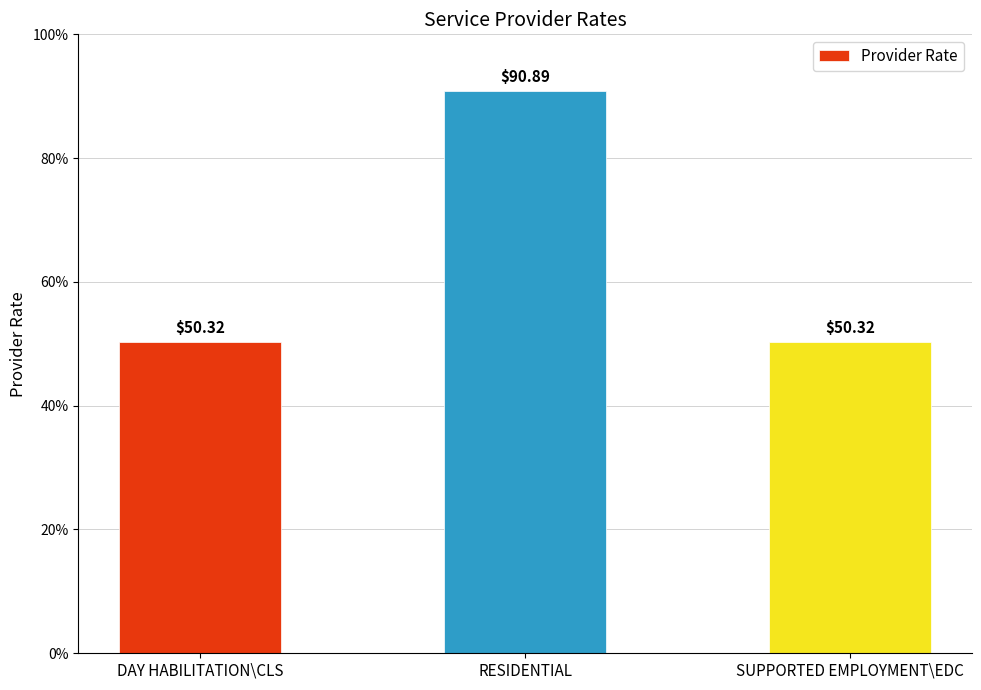

What is the ratio of the value at DAY HABILITATION\CLS to the value at RESIDENTIAL?

0.6